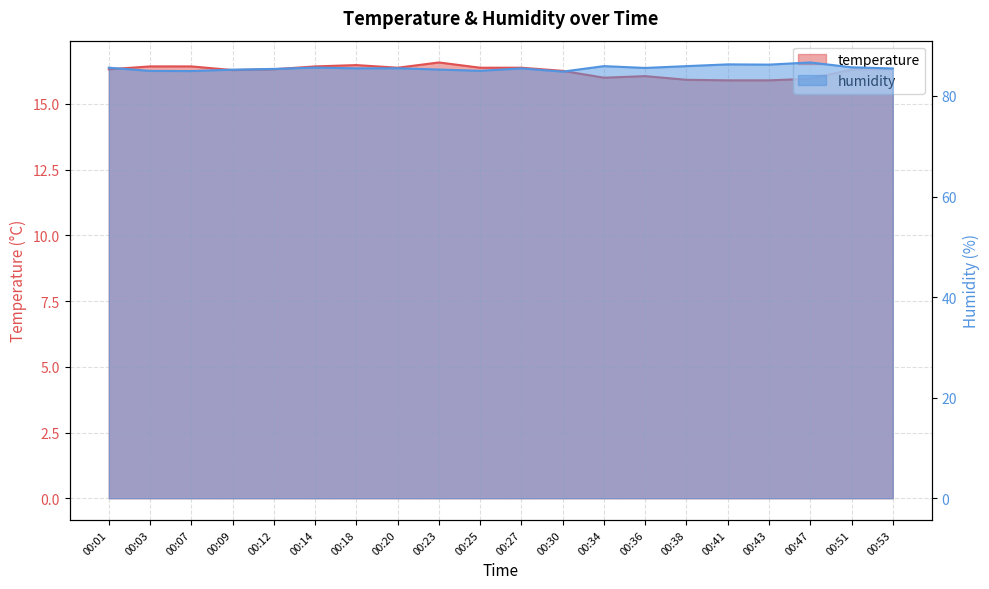

At which label does temperature first exceed 16?

00:01